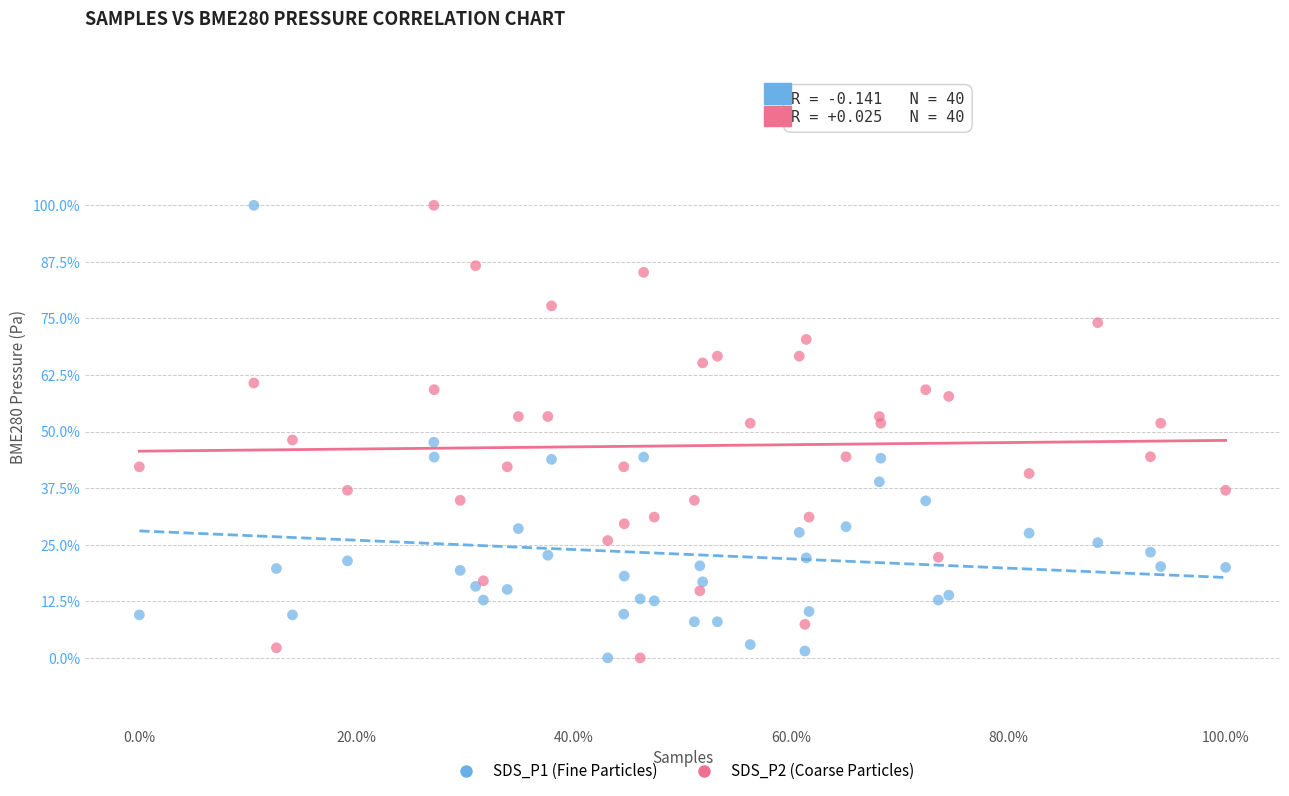

What are all the series names shown in the legend?

SDS_P1 (Fine Particles), SDS_P2 (Coarse Particles)